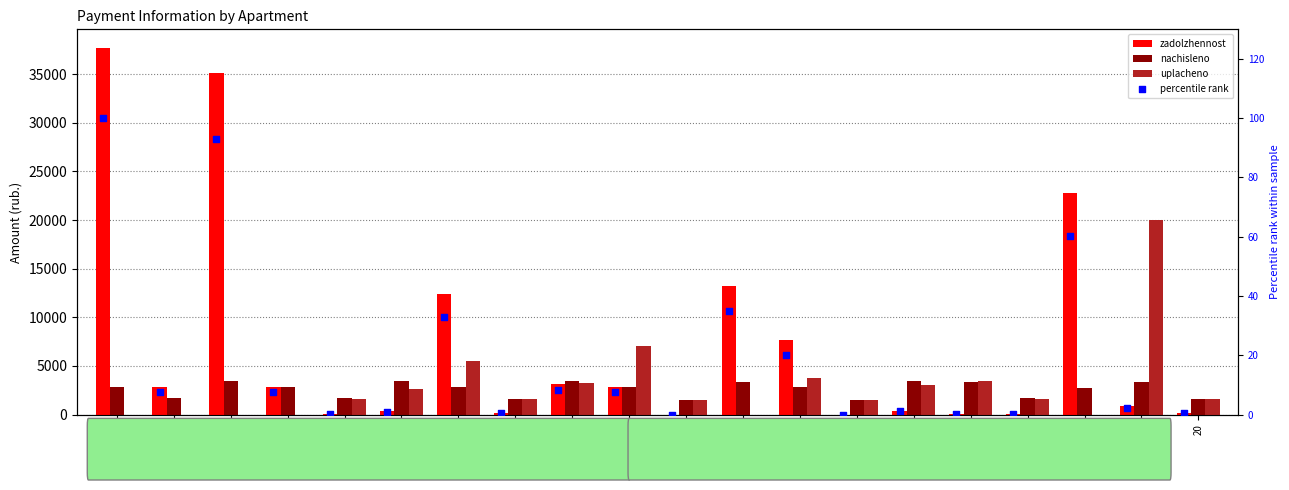

What are all the series names shown in the legend?

zadolzhennost, nachisleno, uplacheno, percentile rank